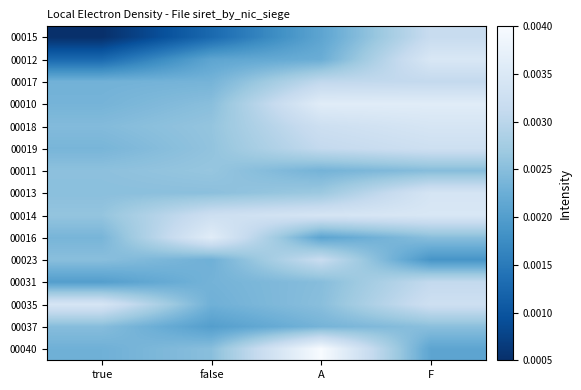

Rank the series by their maximum value, from lowest to highest.

00037, 00011, 00017, 00031, 00015, 00023, 00019, 00013, 00018, 00035, 00012, 00014, 00016, 00010, 00040